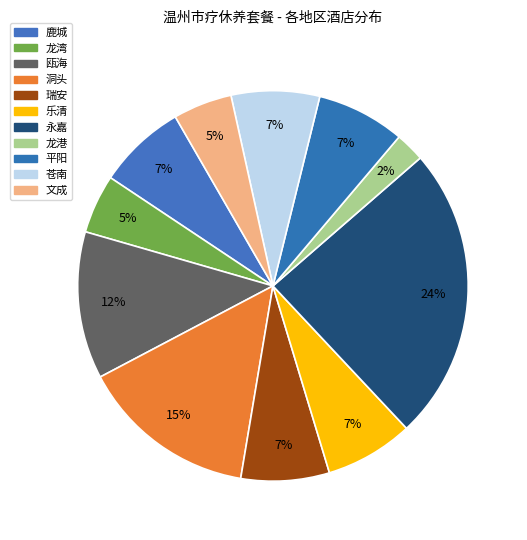

How many slices are in this pie chart?

11